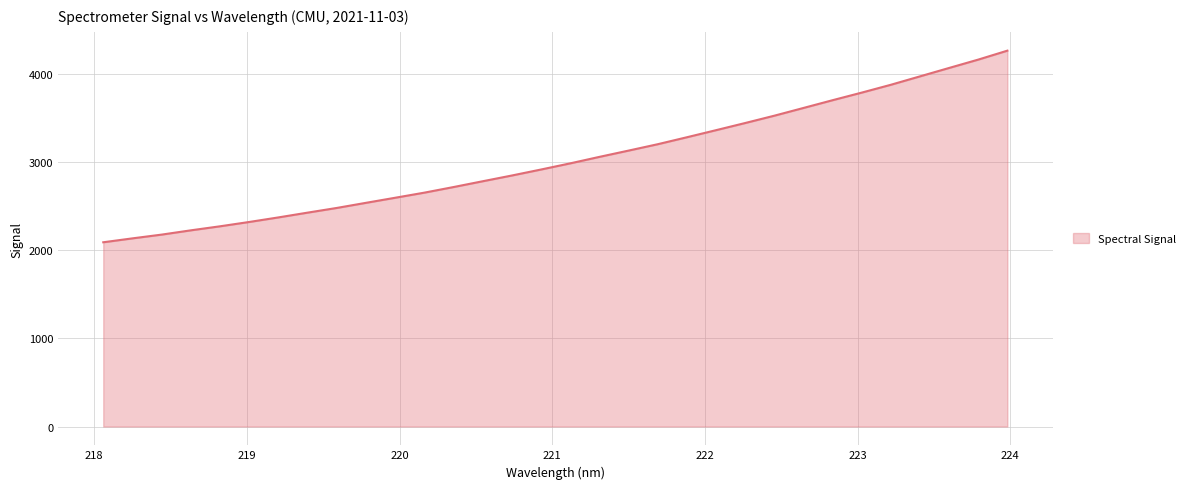

What is the smallest value displayed?

2091.4